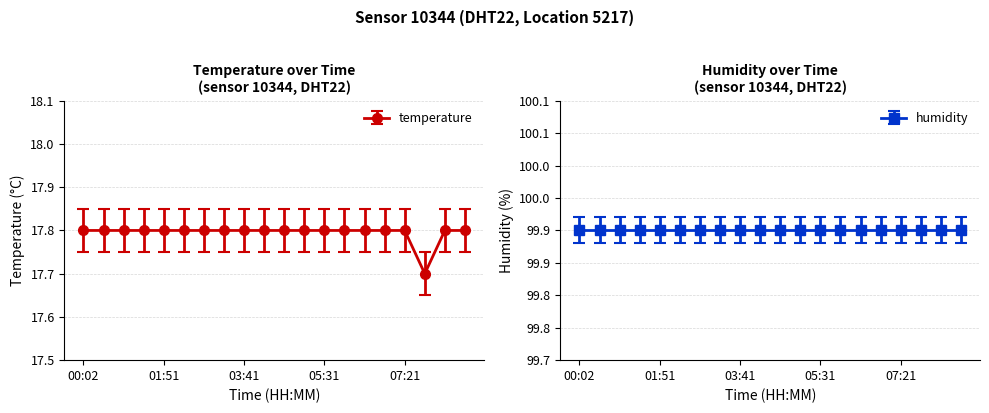

How many values are between 17 and 18?

20